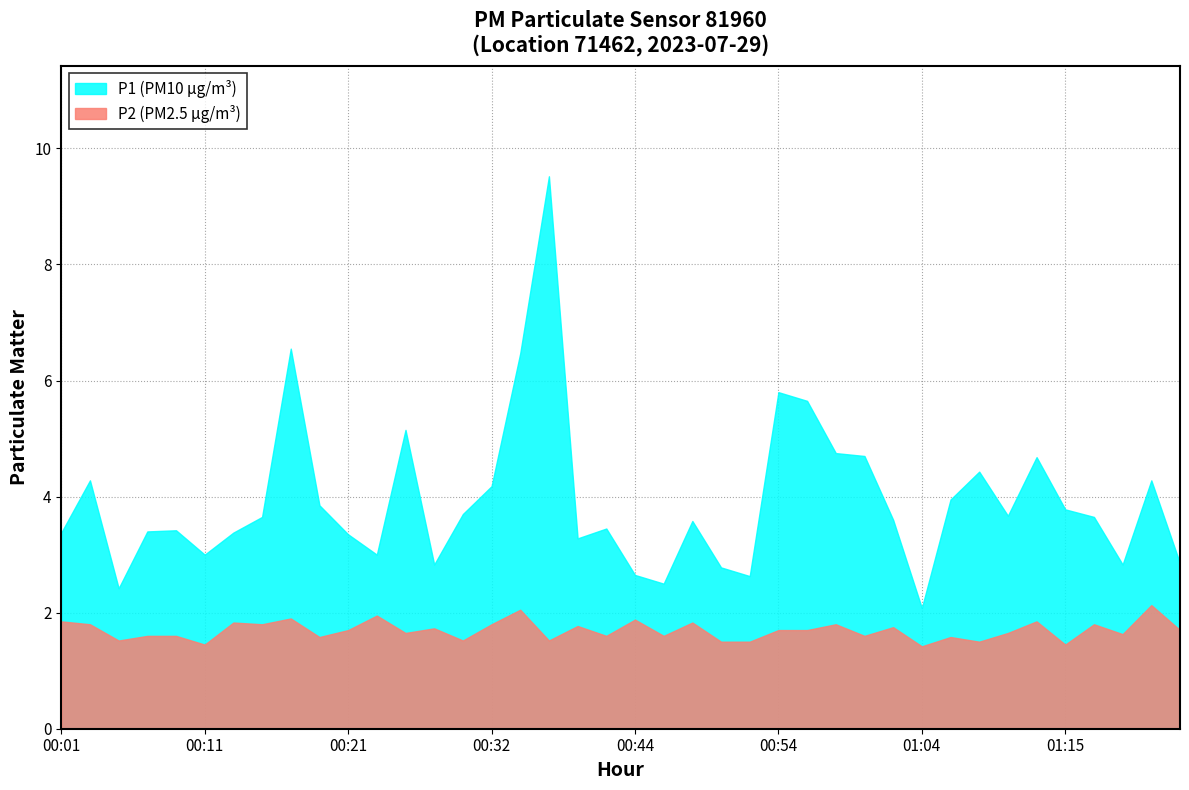

Is it true that P2 equals 0.9 at 01:24?

False